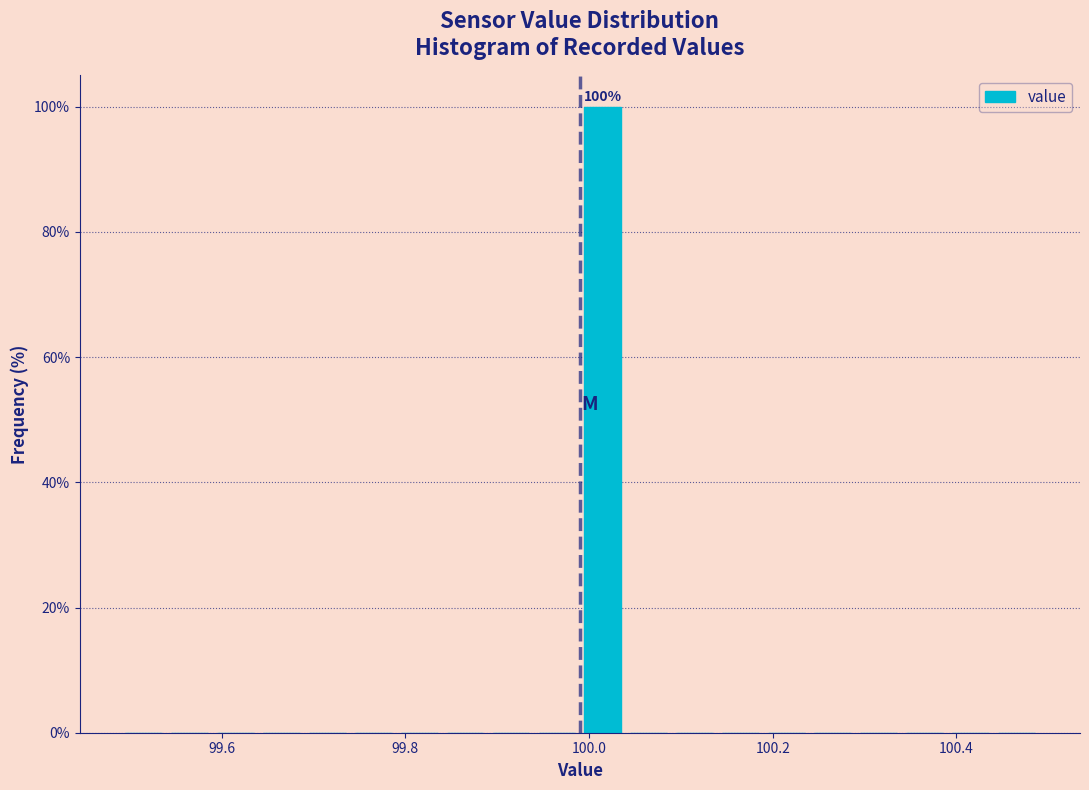

Read against the x-axis, roughly where is the centre of the tallest bar?

100.02